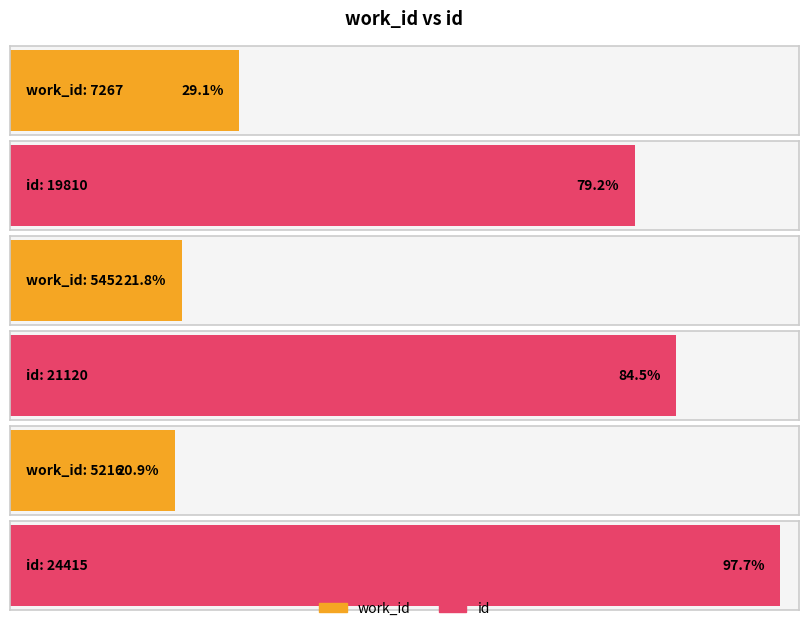

Which series has the largest total across all categories?

id